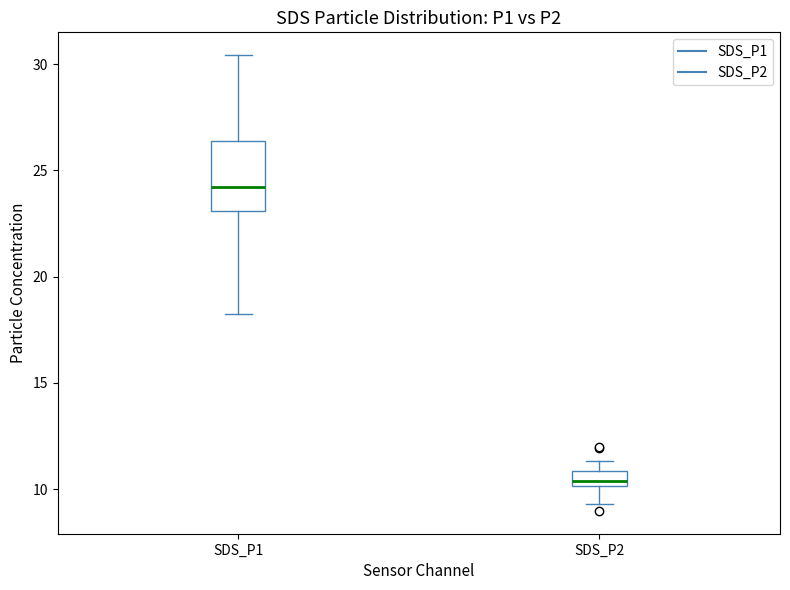

Where does the upper whisker of the box for SDS_P1 end on the y-axis? The values are not printed on the chart, so give them approximately, as read against the axis.

30.5